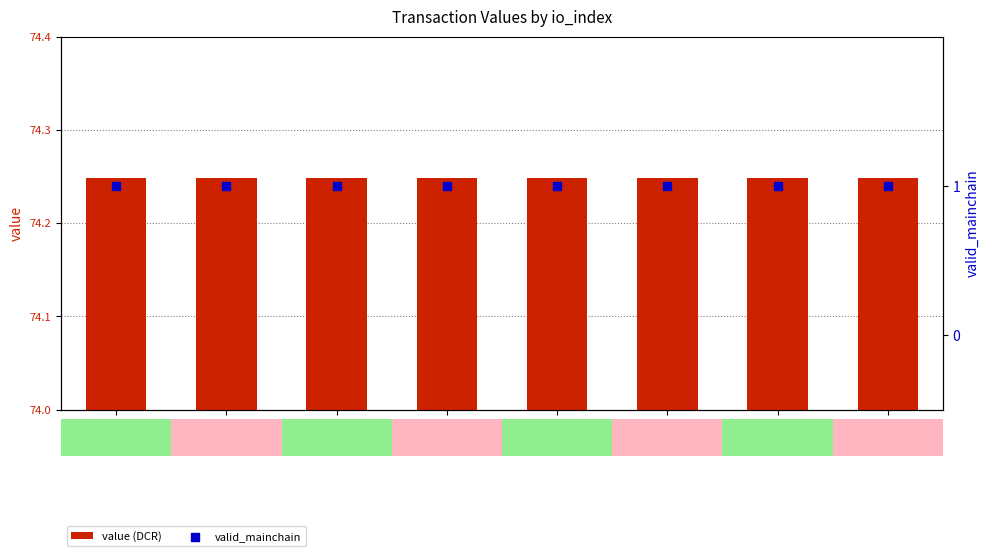

At which category is the sum across all series the highest?

Regular
dir=-1